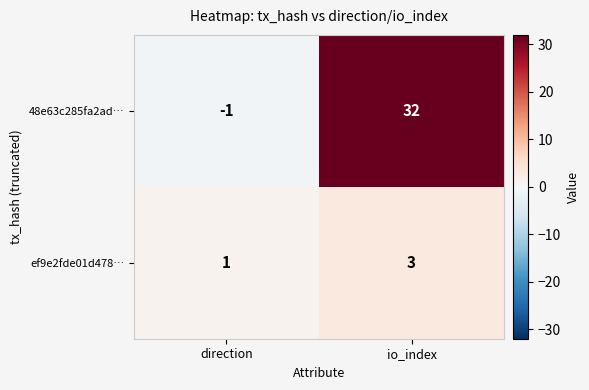

The value of ef9e2fde01d478… at io_index is 4. True or false?

False